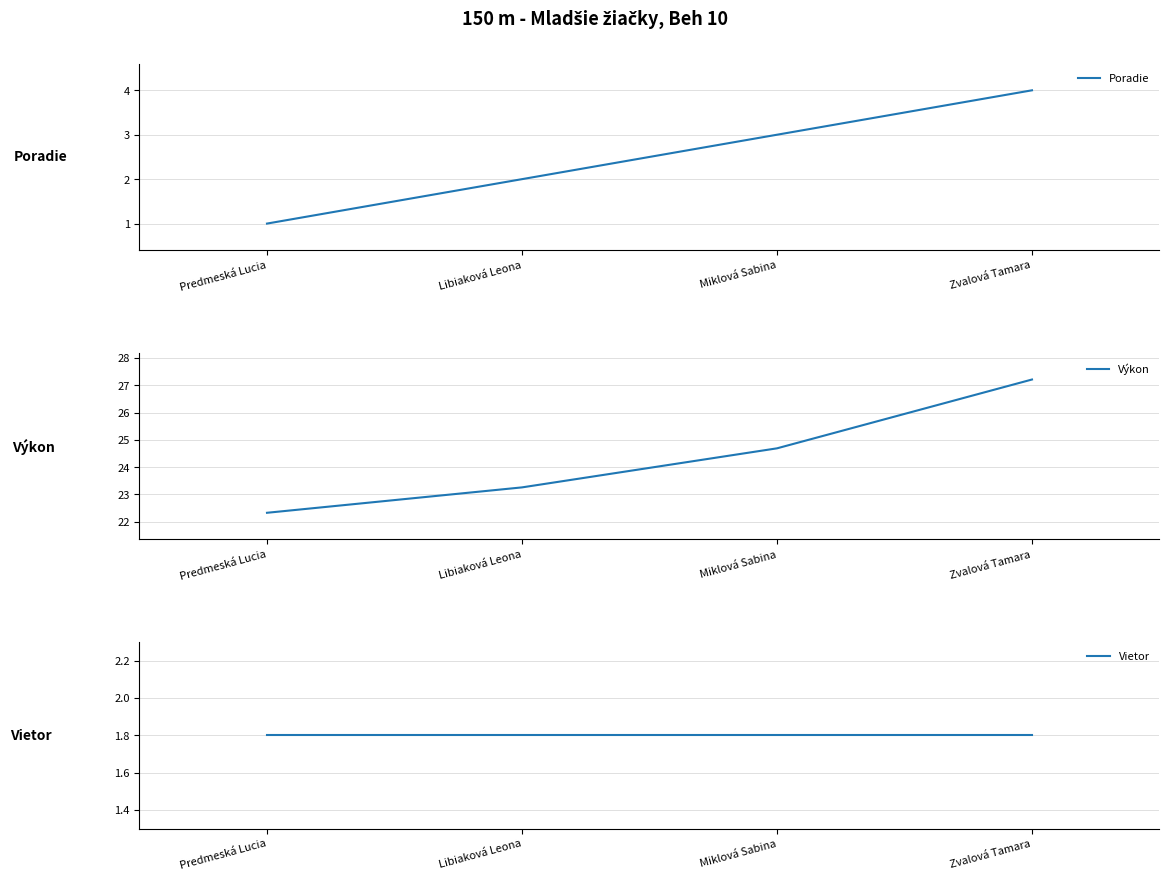

What is the average value of the Výkon series?

24.4